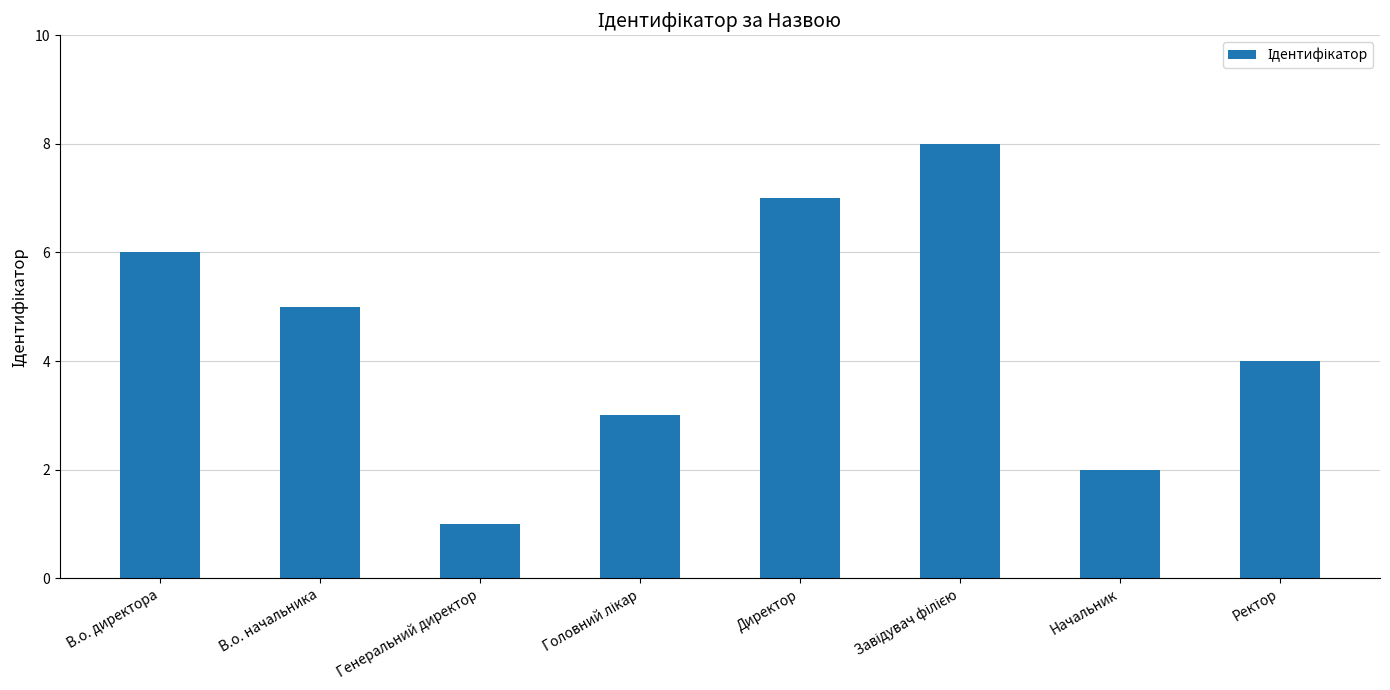

Approximately how many times larger is the value at Ректор compared to Генеральний директор?

4.0